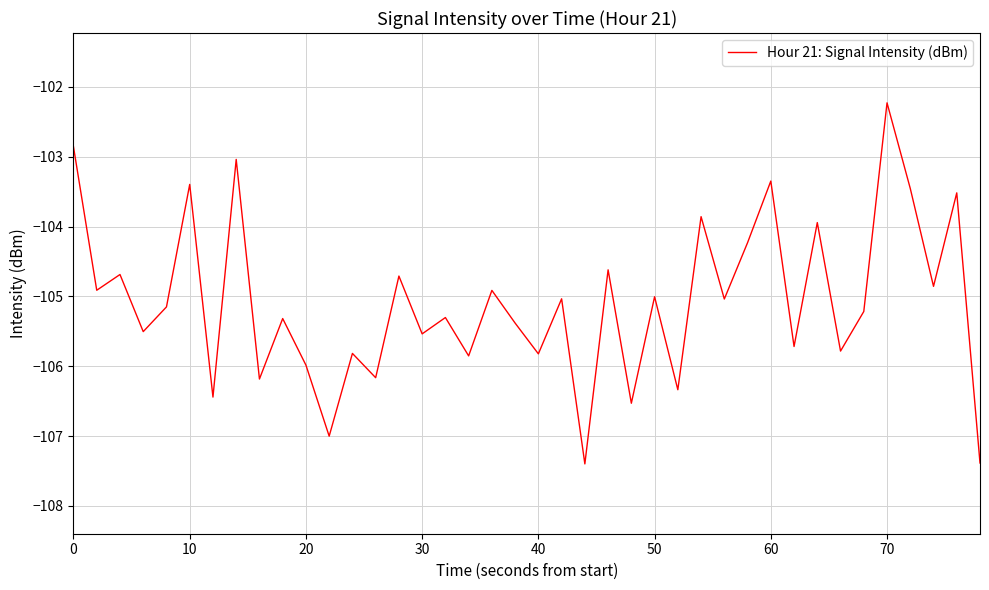

What is the maximum value shown in the chart?

-102.2